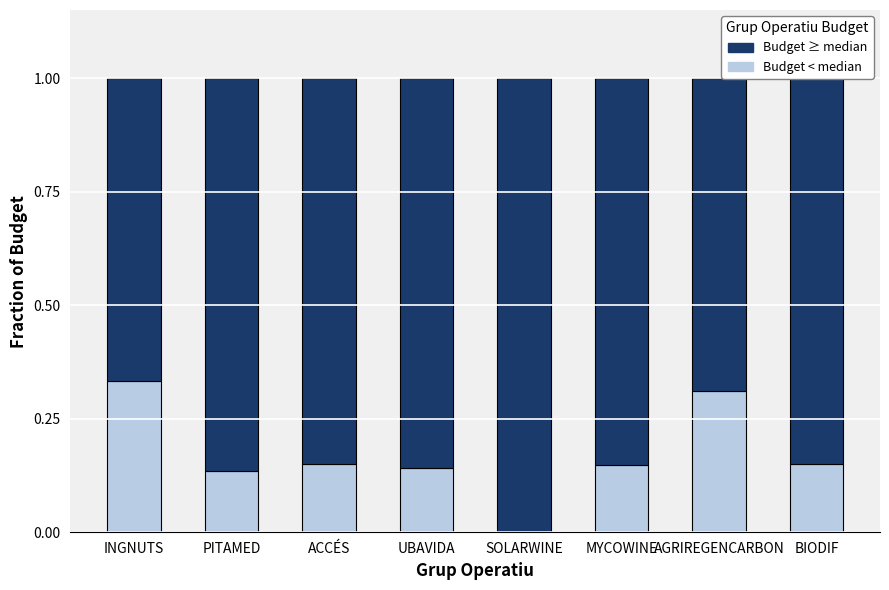

What is the total value across all series at AGRIREGENCARBON?

1.0